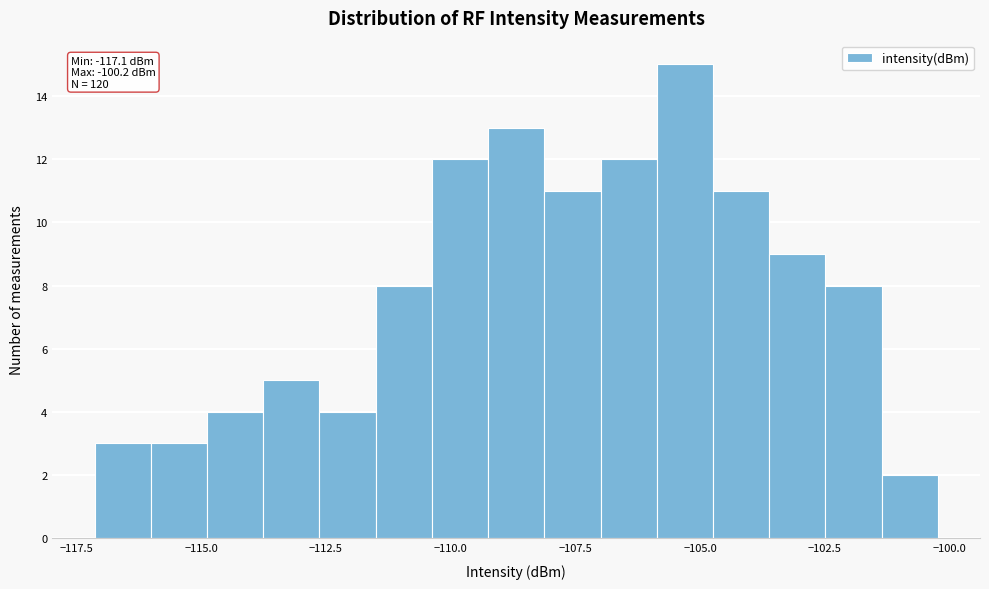

Around what value on the x-axis is the tallest bar? Give the approximate position of its centre, as read against the axis.

-105.5